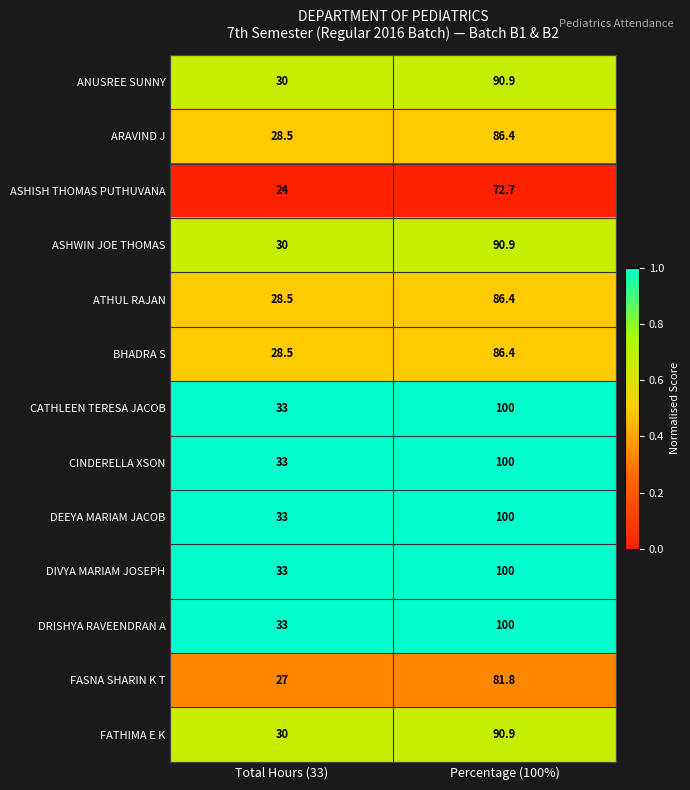

True or false: CATHLEEN TERESA JACOB has a value of 33.0 at Total Hours (33).

True